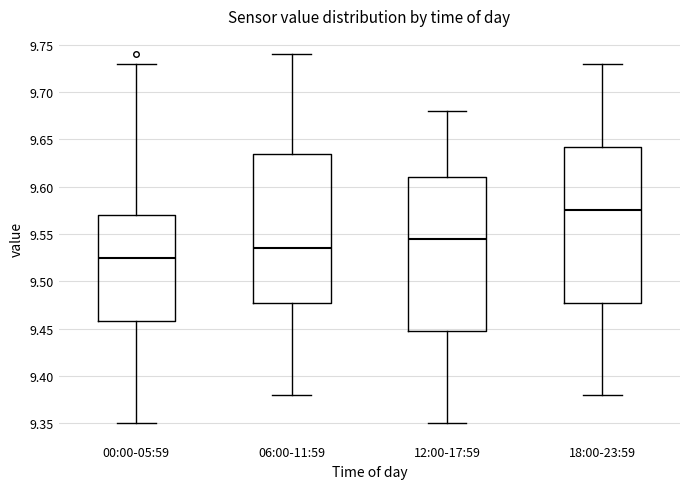

Where does the upper whisker of the box for 00:00-05:59 end on the y-axis? The values are not printed on the chart, so give them approximately, as read against the axis.

9.730